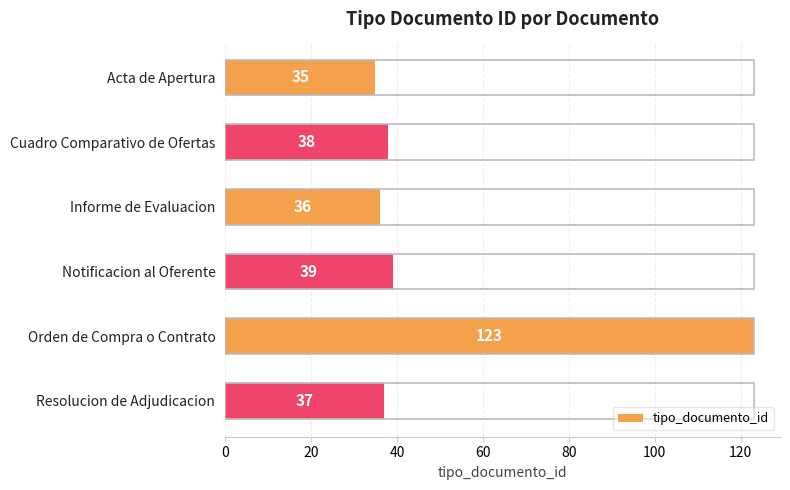

Reading top to bottom, list all the values displayed in this chart.

Acta de Apertura=35	Cuadro Comparativo de Ofertas=38	Informe de Evaluacion=36	Notificacion al Oferente=39	Orden de Compra o Contrato=123	Resolucion de Adjudicacion=37